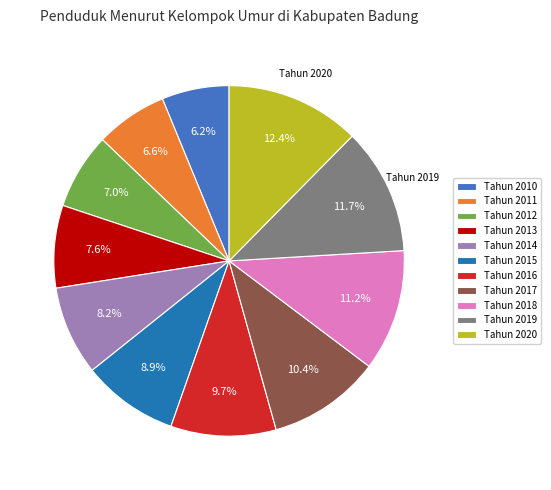

True or false: Tahun 2011 accounts for 15% of the total.

False